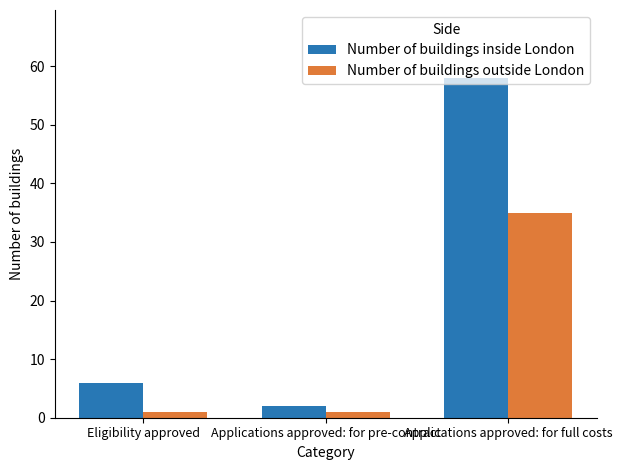

What is the minimum value shown in the chart?

1